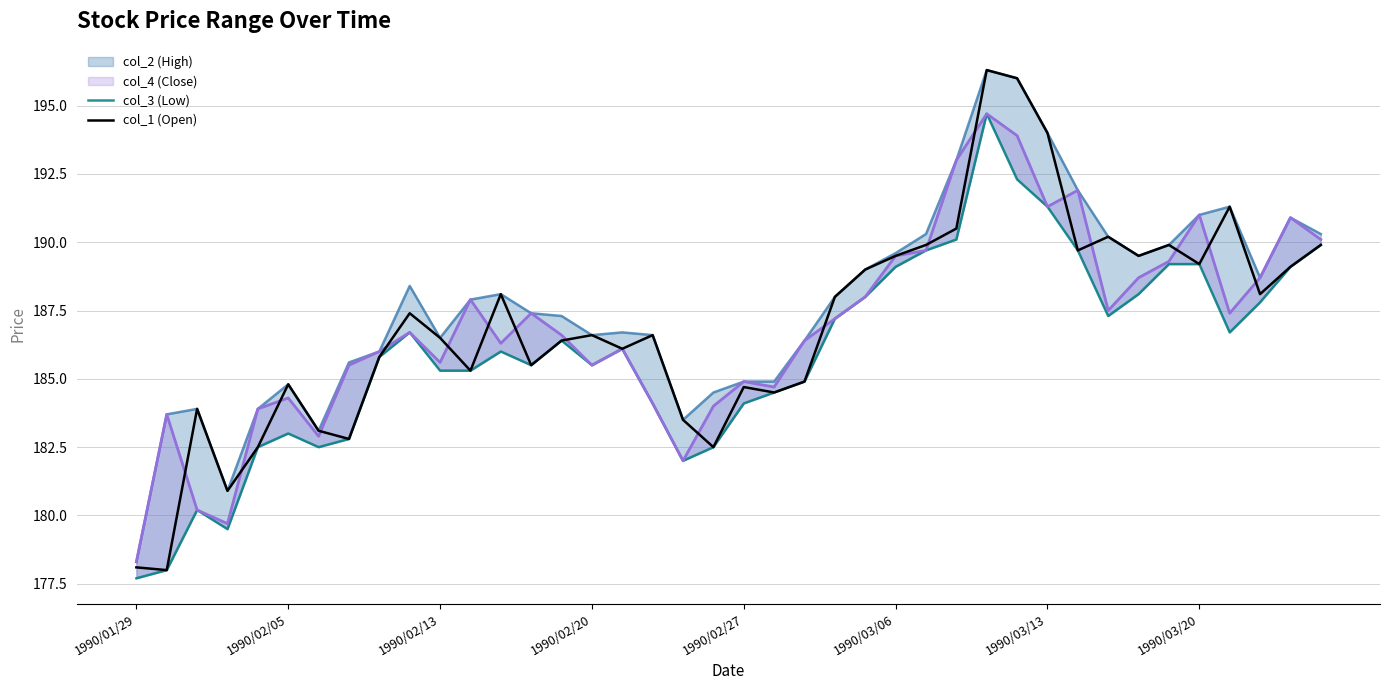

At which label is col_3 (Low) closest to 186?

12